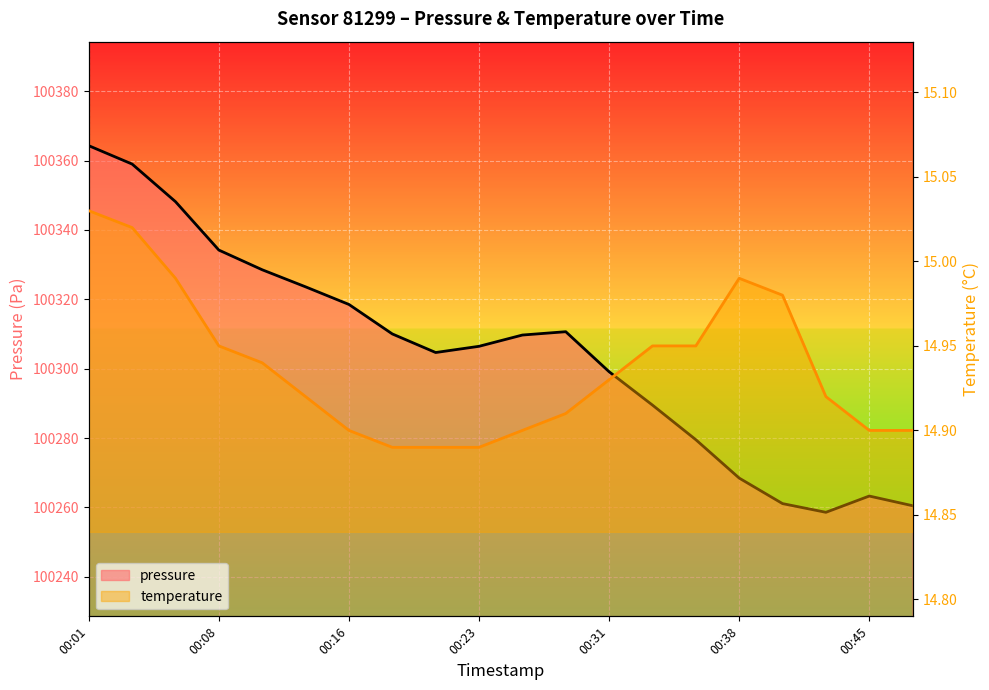

At which label does pressure reach its minimum?

00:43